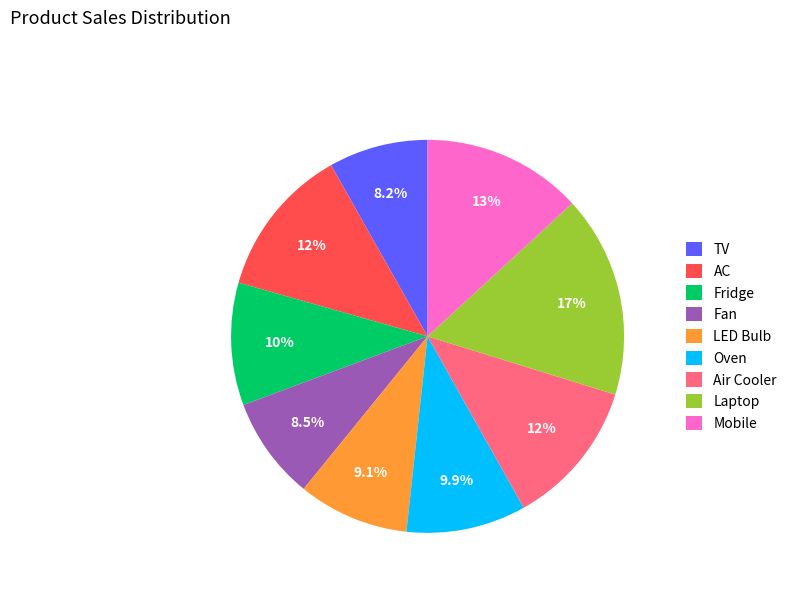

To the nearest percent, what is the difference between the largest and smallest slice percentages?

8%